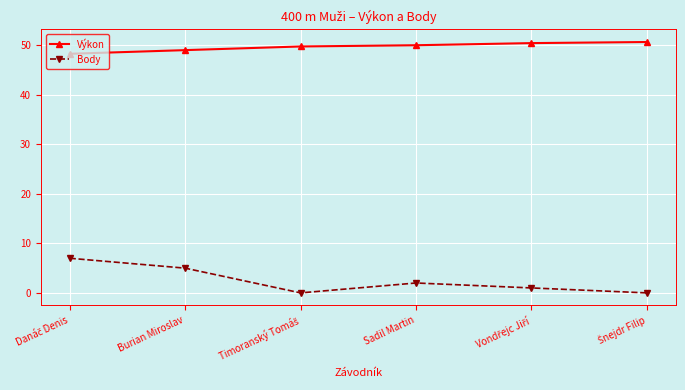

What is the average value of the Body series?

2.5